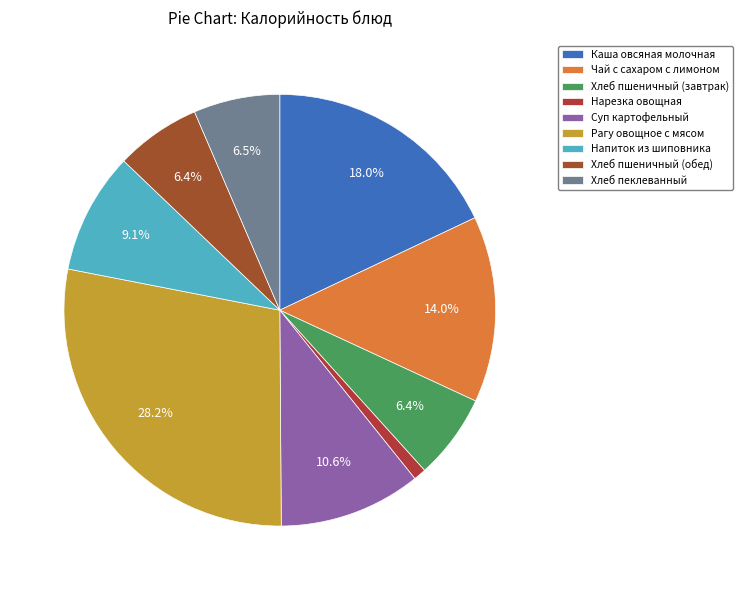

How many slices are in this pie chart?

9